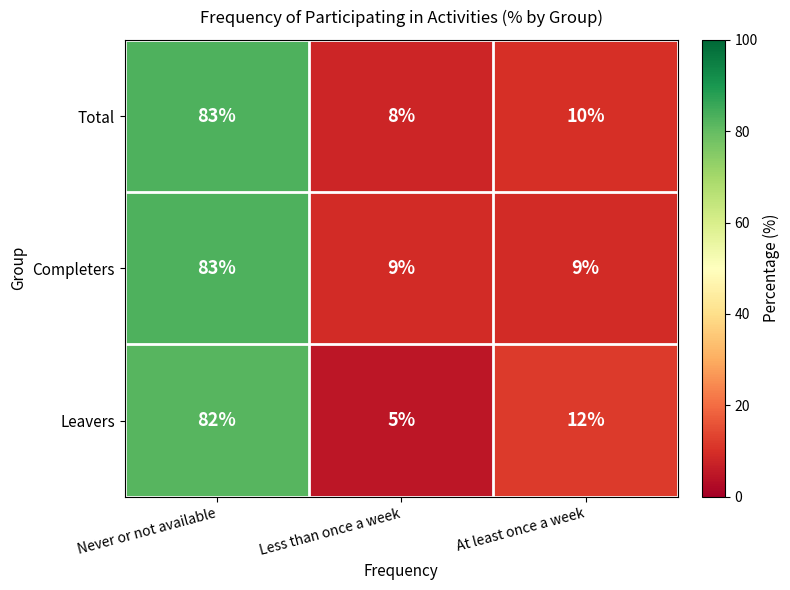

Which category has the highest value across all series?

Never or not available